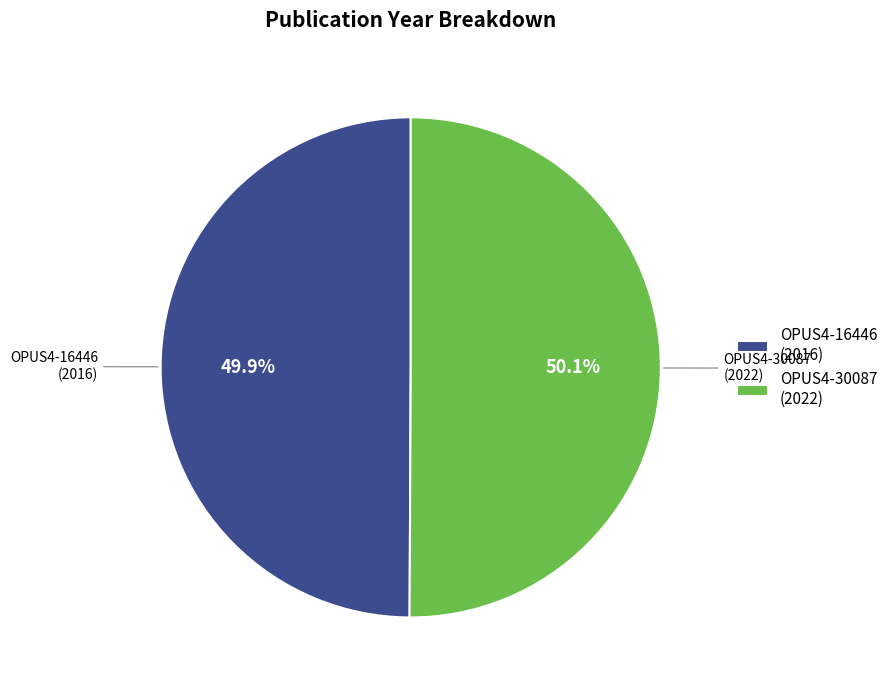

Is there a majority slice in this chart?

Yes